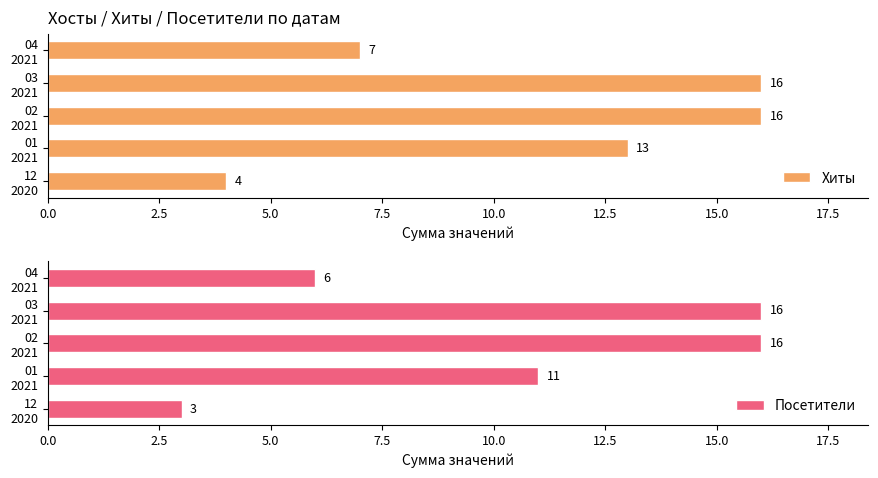

Reading right to left, transcribe all the data shown in this chart.

Хиты: 7	16	16	13	4
Посетители: 6	16	16	11	3